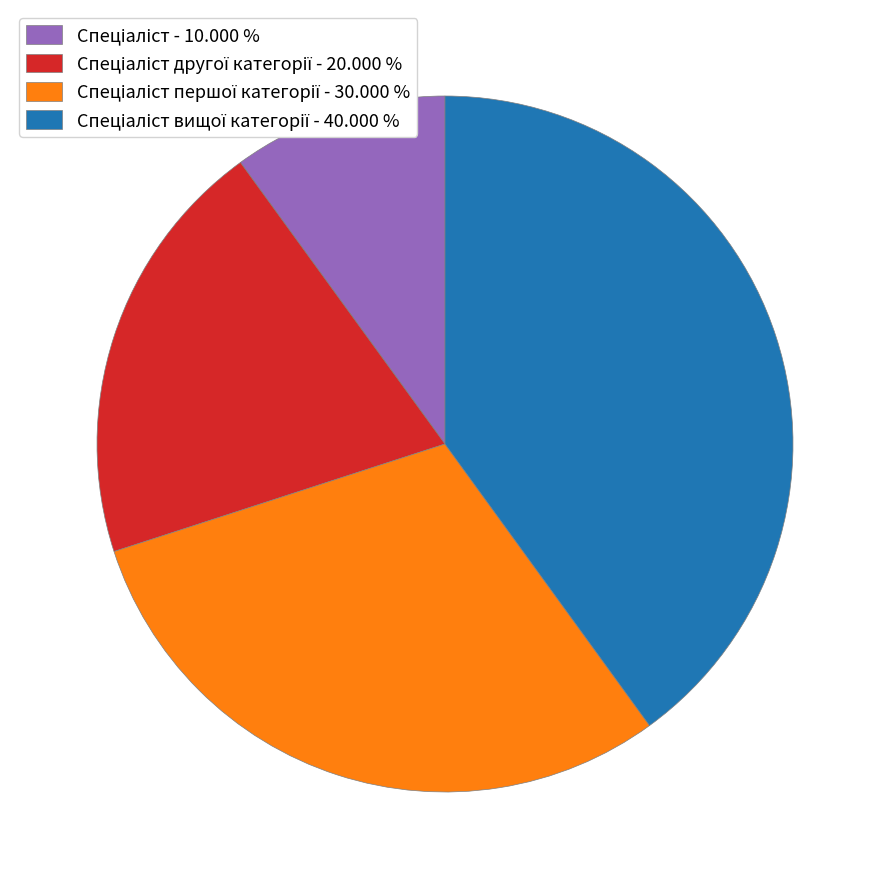

Is there any slice that represents more than half of the pie?

No